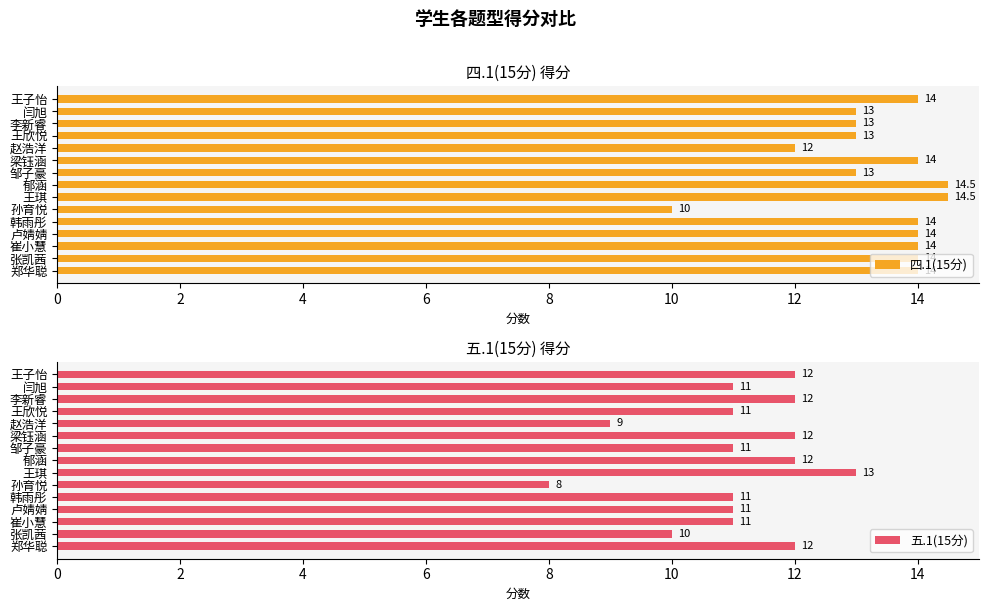

Rank the series by their maximum value, from lowest to highest.

五.1(15分), 四.1(15分)